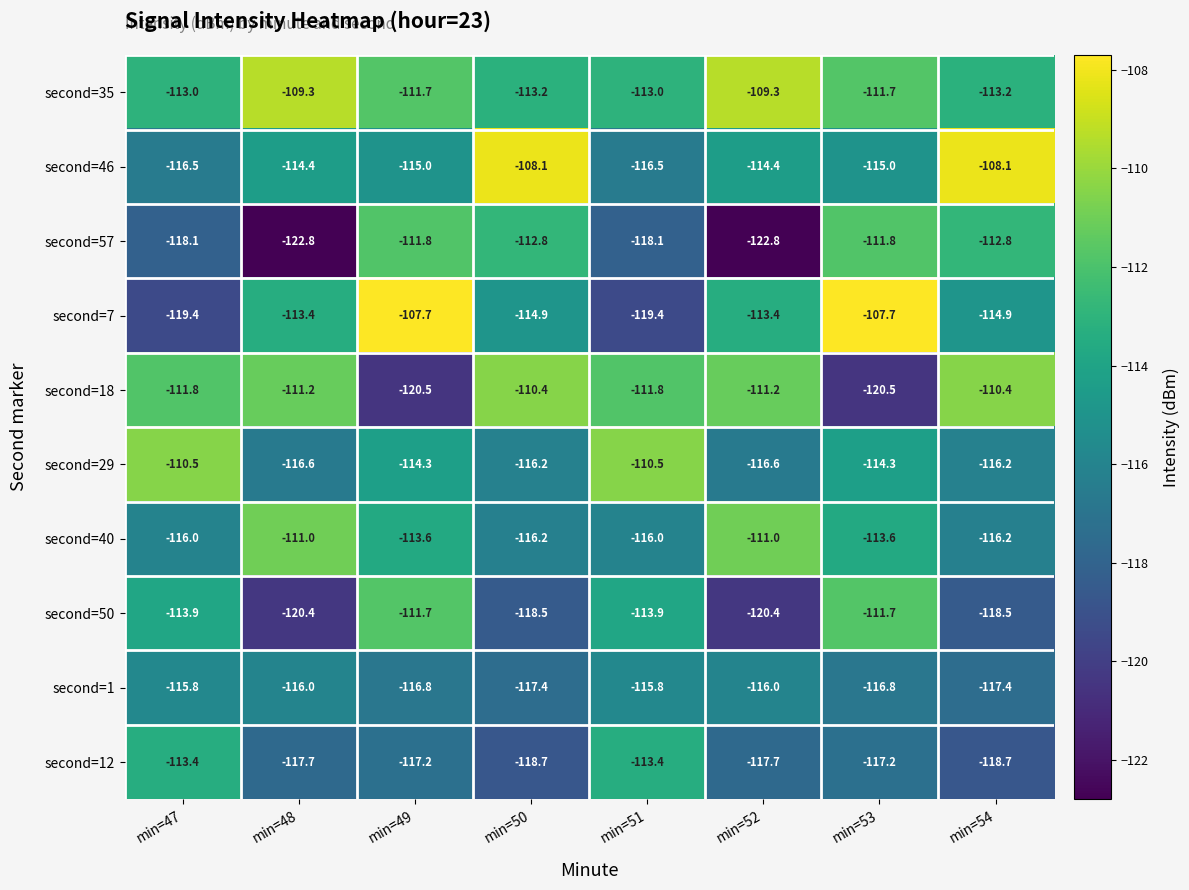

What is the spread (max minus min) of values at min=49?

12.8